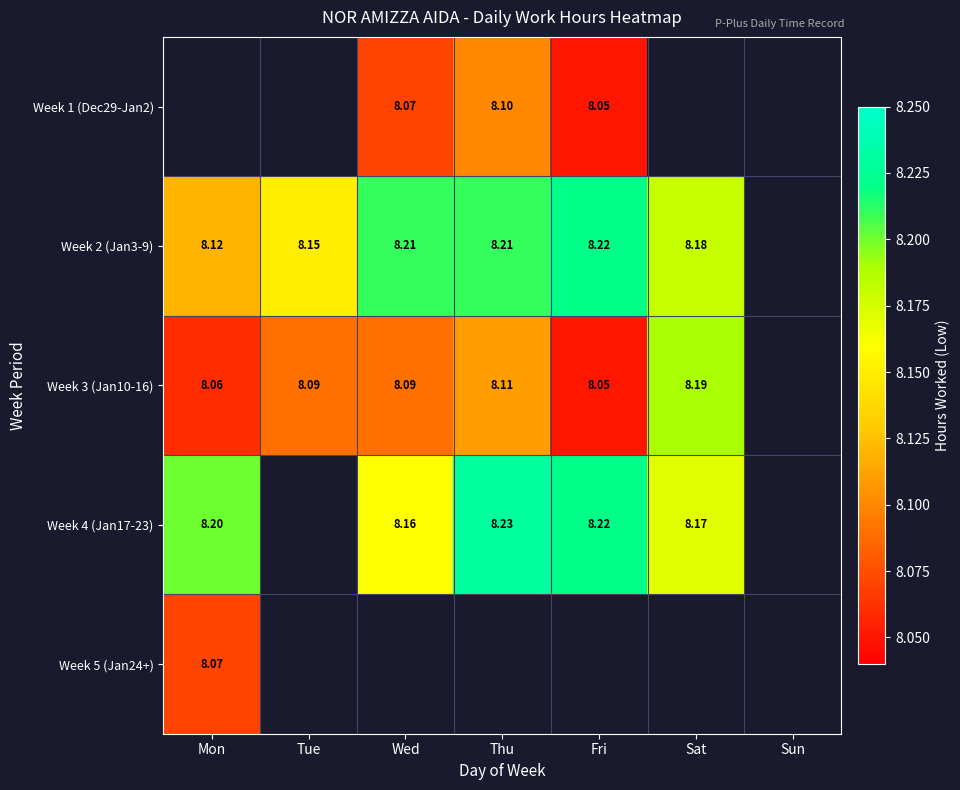

Which series has the largest range (max minus min)?

Week 3 (Jan10-16)